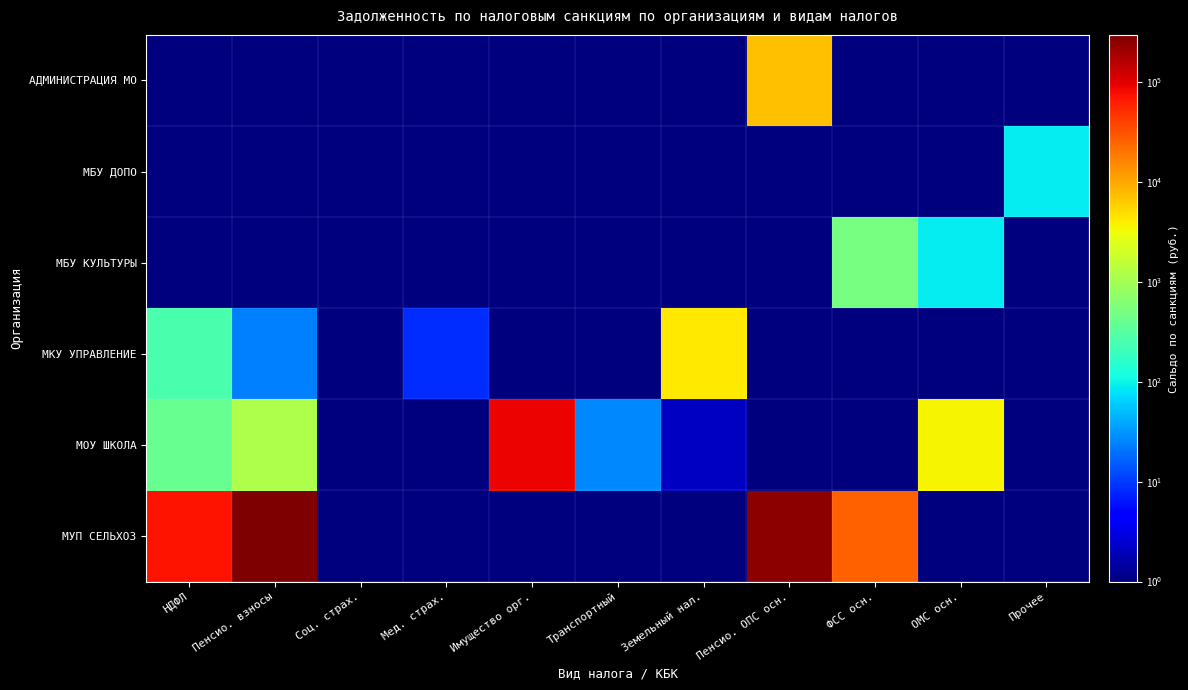

At how many categories does at least one series exceed 24397?

5